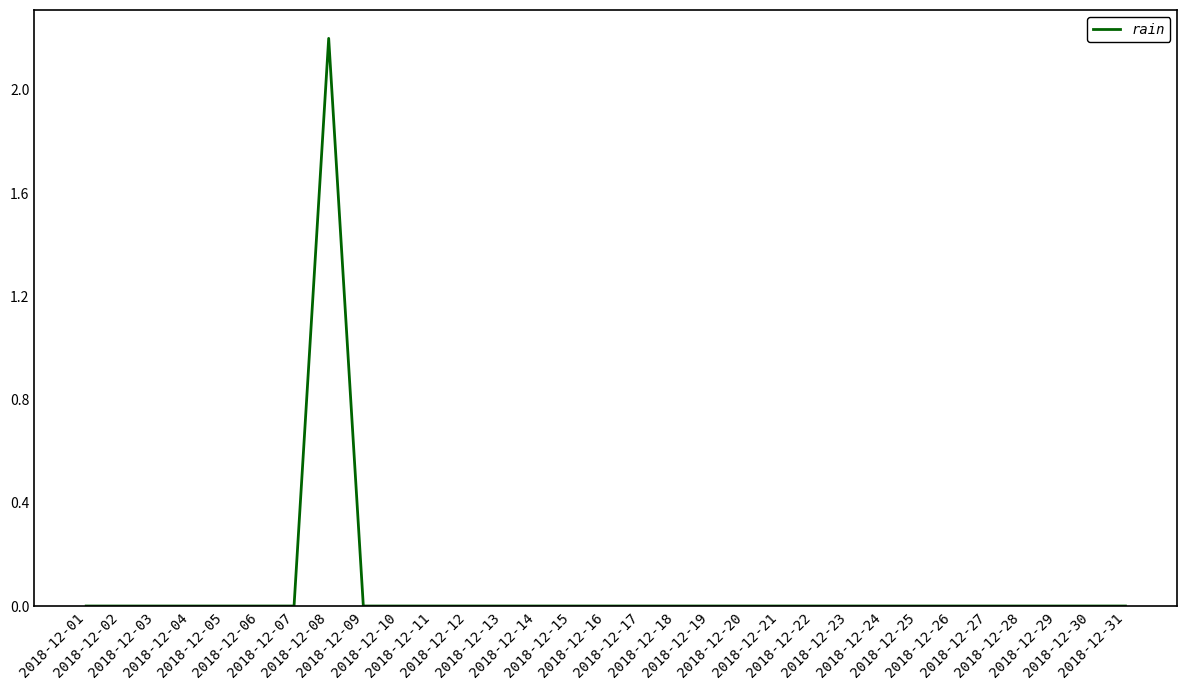

What is the greatest value displayed?

2.2